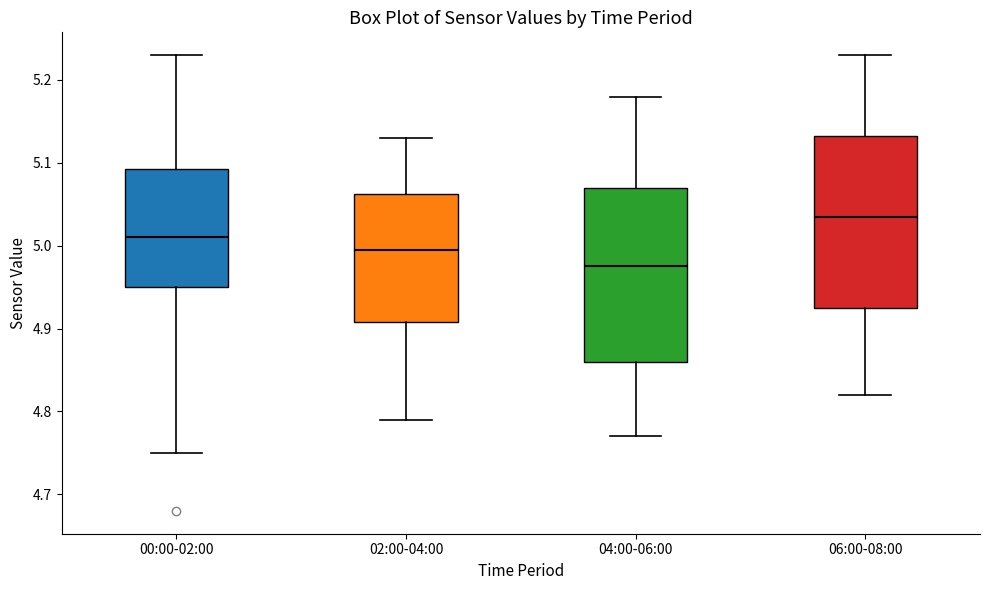

Where is the lower edge of the box for 02:00-04:00 on the y-axis? The values are not printed on the chart, so give them approximately, as read against the axis.

4.91